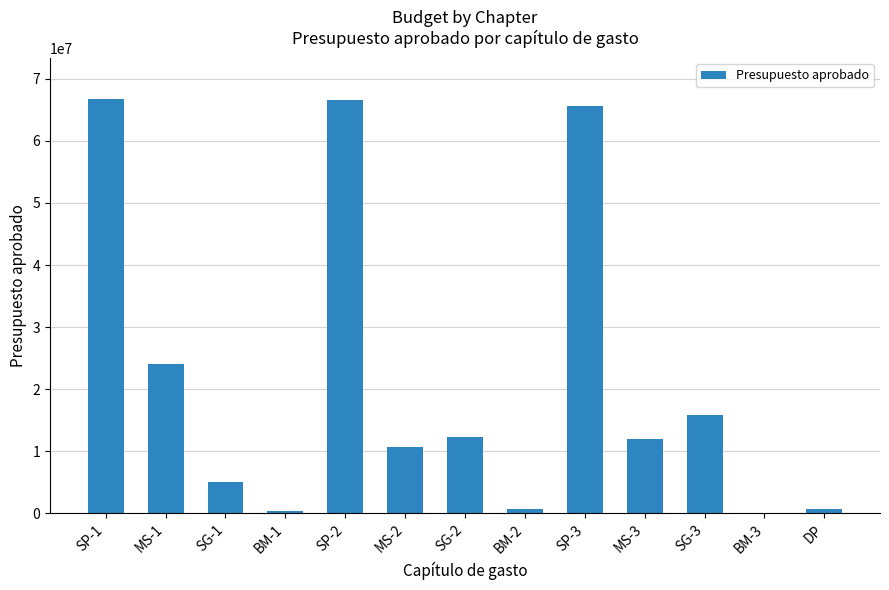

Approximately how many times larger is the value at SG-2 compared to MS-1?

0.5